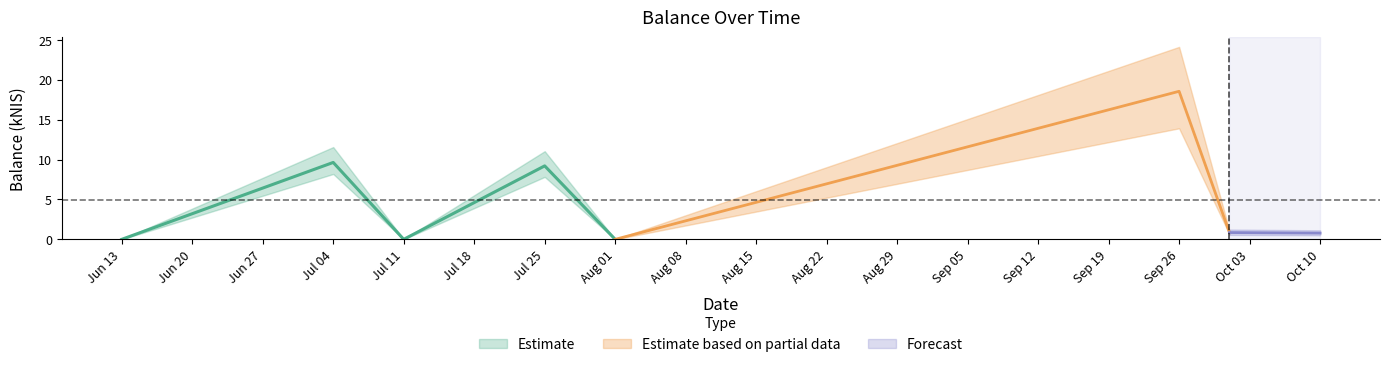

How many interior local peaks (higher than both neighbors) does the data have?

3